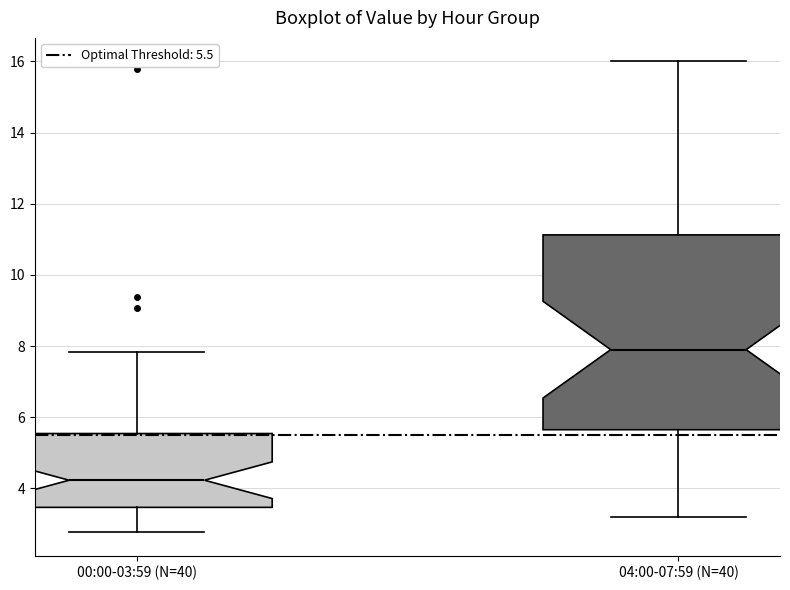

Reading left to right, read every box against the y-axis: the position of its median line, the range the box covers, and the ends of its whiskers. The values are not printed on the chart, so give them approximately, as read against the axis.

00:00-03:59 (N=40): median 4.2, box 3.4 to 5.6, whiskers 2.8 to 7.8
04:00-07:59 (N=40): median 8.0, box 5.6 to 11.2, whiskers 3.2 to 16.0